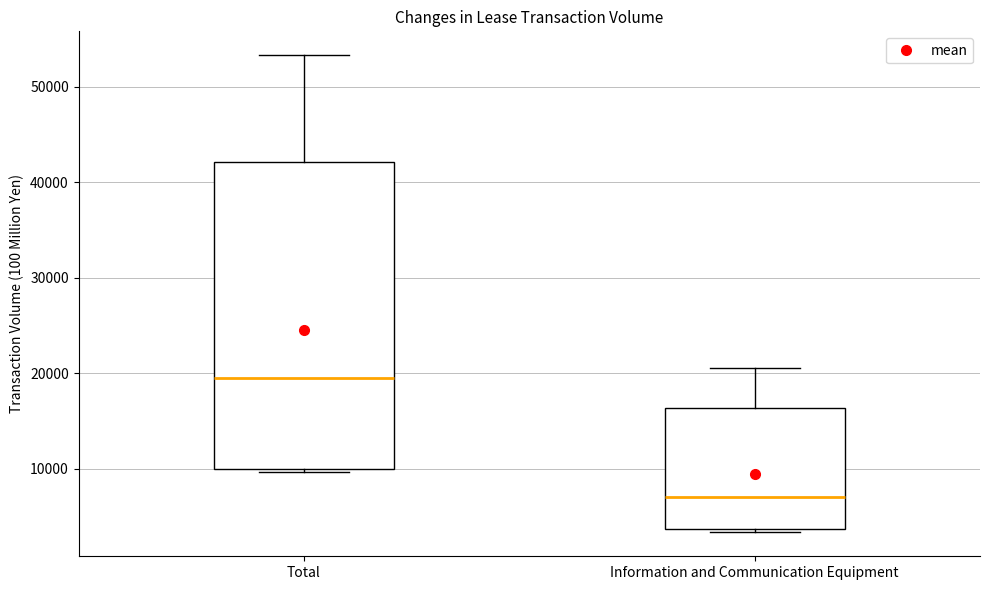

Where is the upper edge of the box for Information and Communication Equipment on the y-axis? The values are not printed on the chart, so give them approximately, as read against the axis.

16000